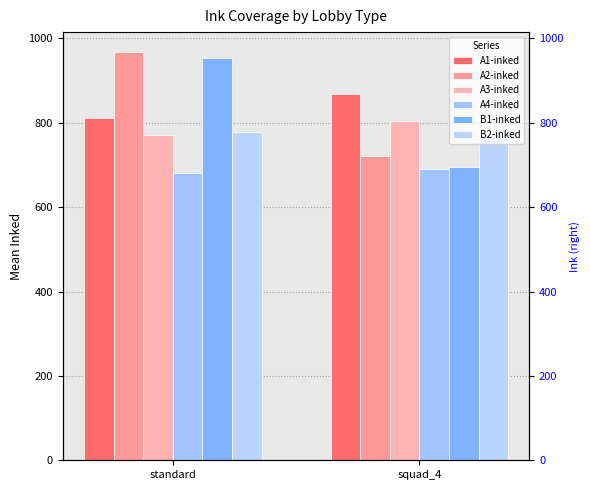

At which category is the sum across all series the highest?

standard